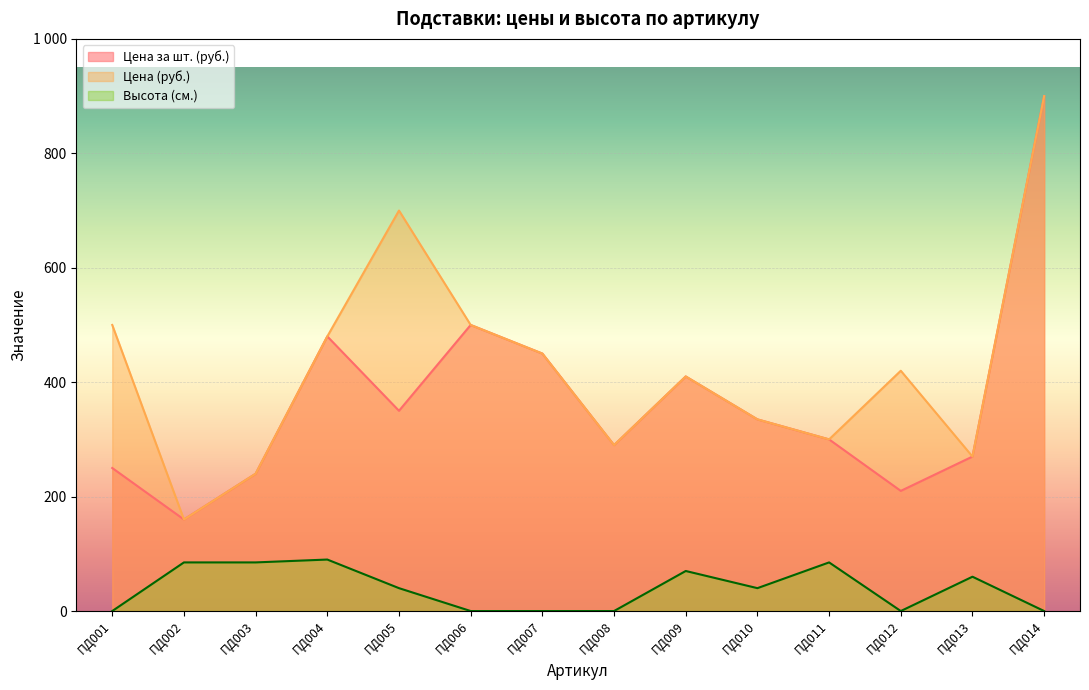

Rank the categories by Цена за шт. (руб.) value from highest to lowest.

ПД014, ПД006, ПД004, ПД007, ПД009, ПД005, ПД010, ПД011, ПД008, ПД013, ПД001, ПД003, ПД012, ПД002